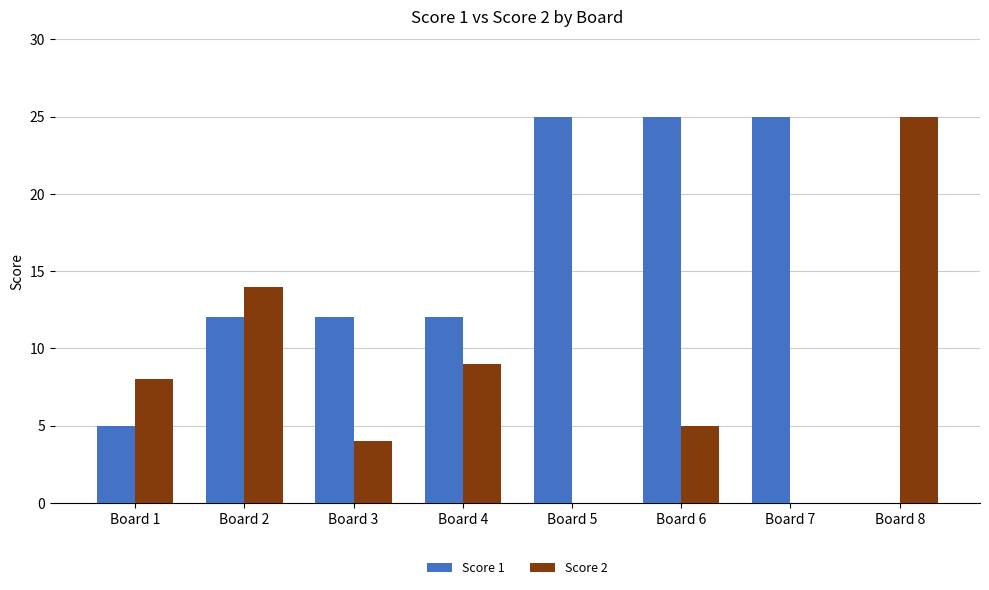

What is the highest value of the Score 1 series?

25